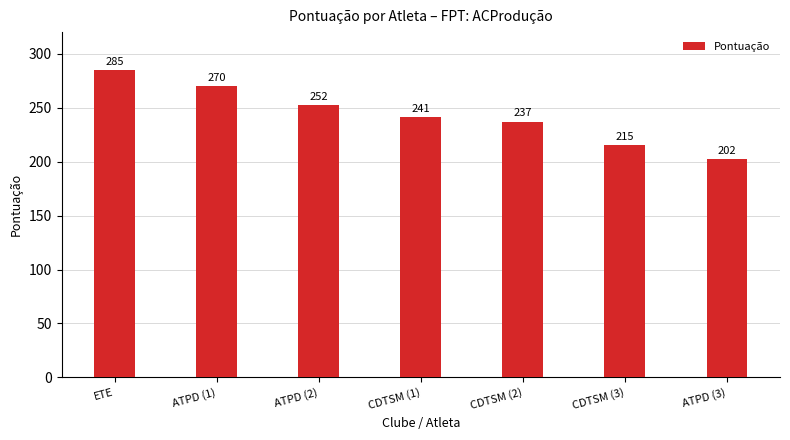

How many data points does each series have?

7